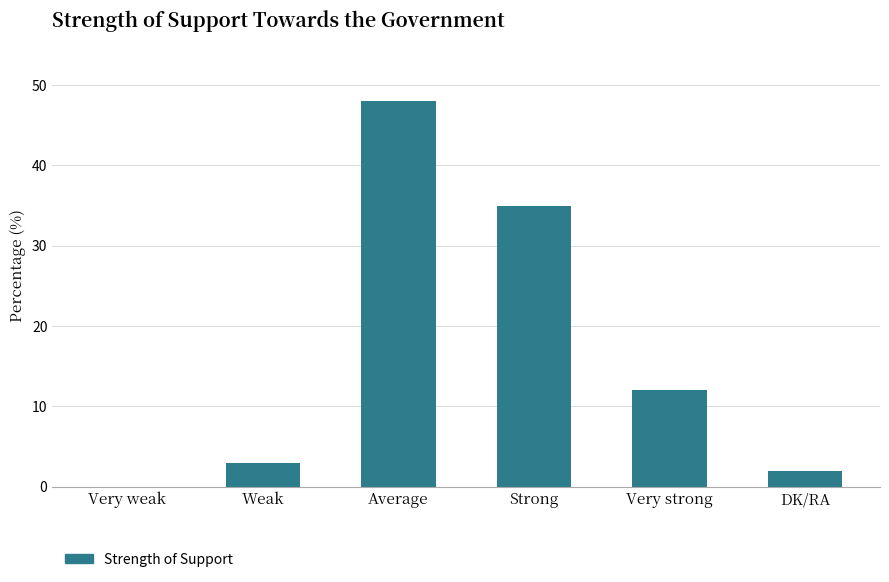

What is the greatest value displayed?

48